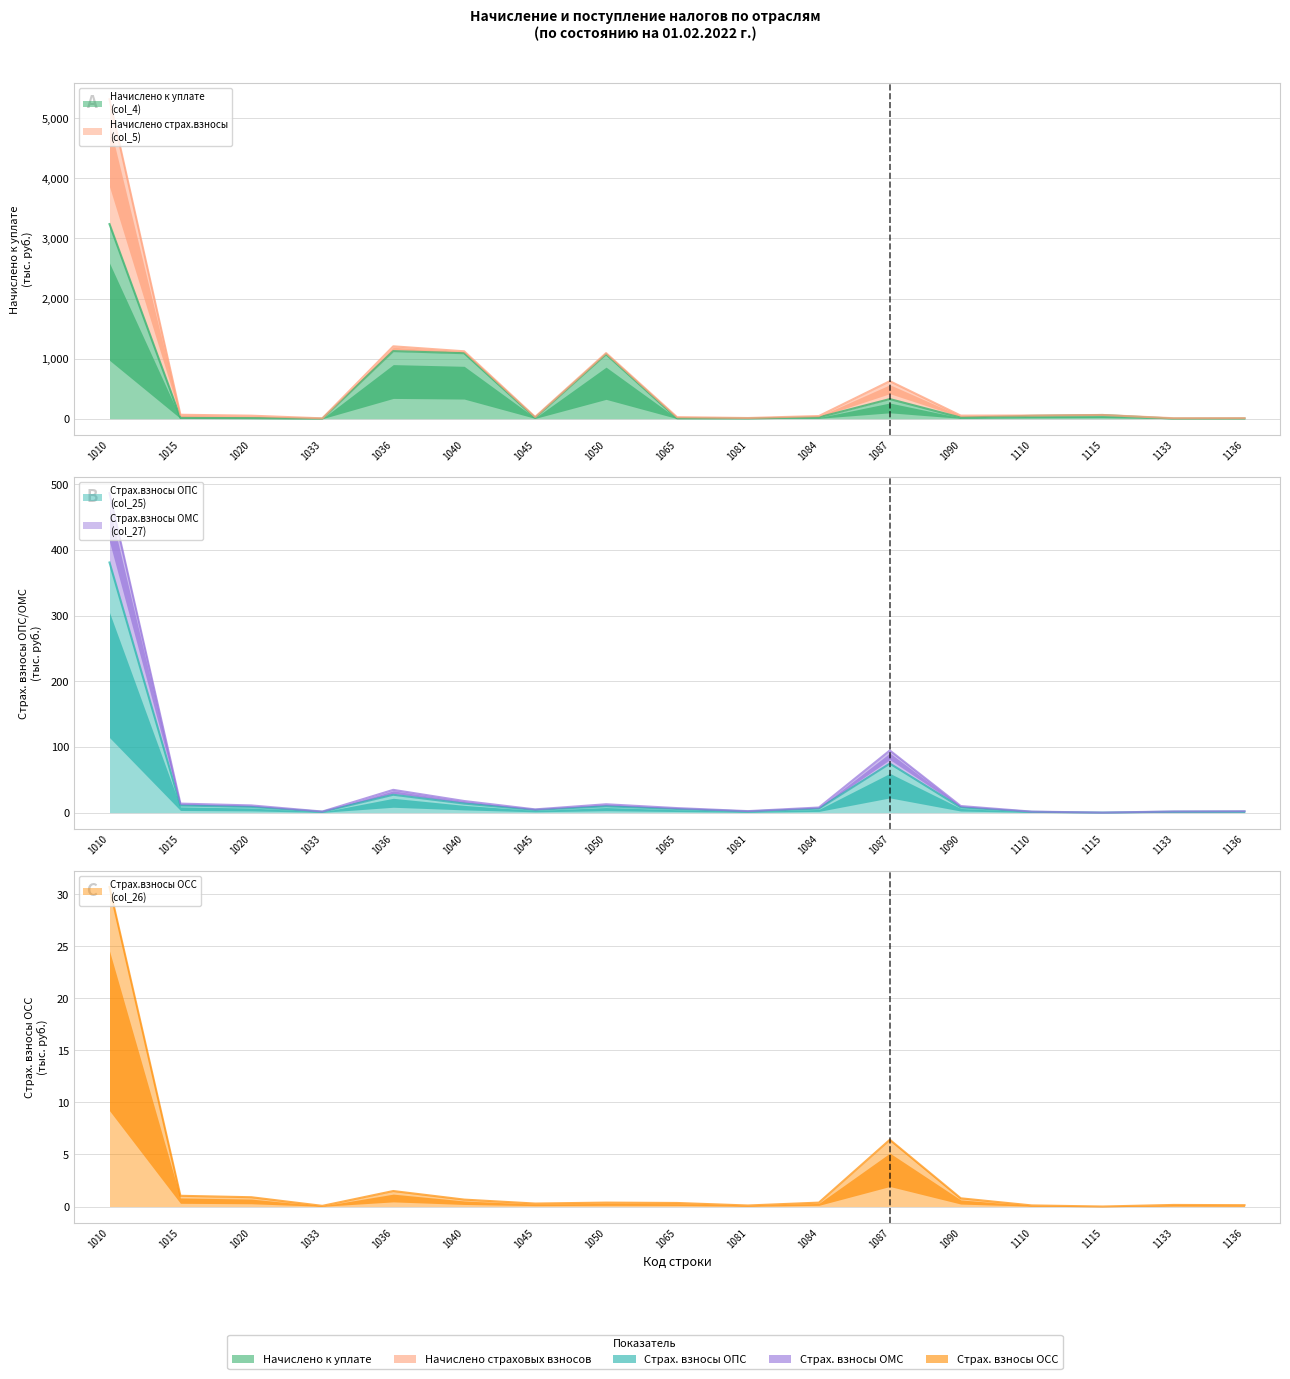

At which label is Начислено страх.взносы (col_5) closest to 243?

1087